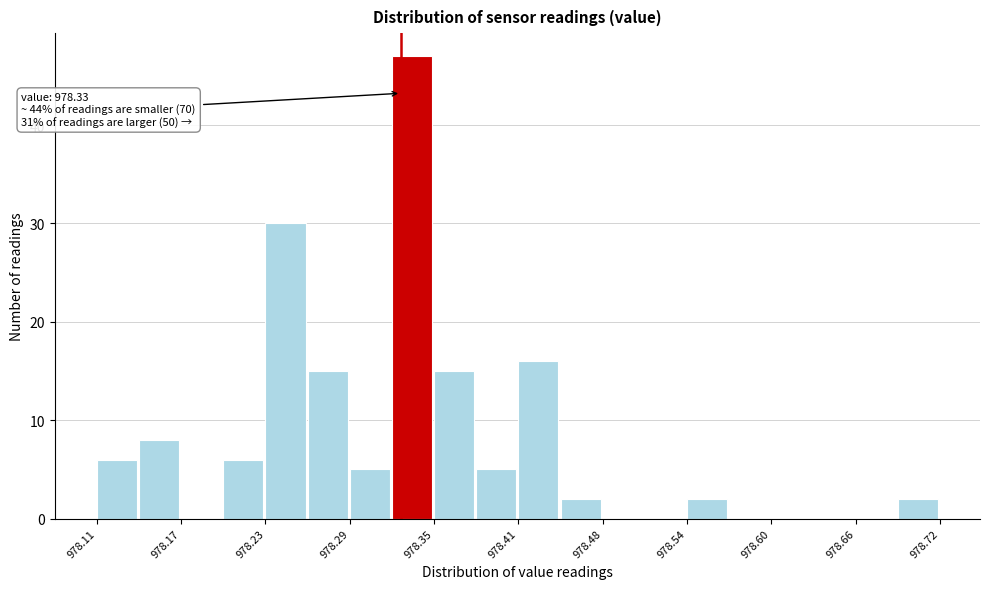

Around what value on the x-axis is the tallest bar? Give the approximate position of its centre, as read against the axis.

978.34